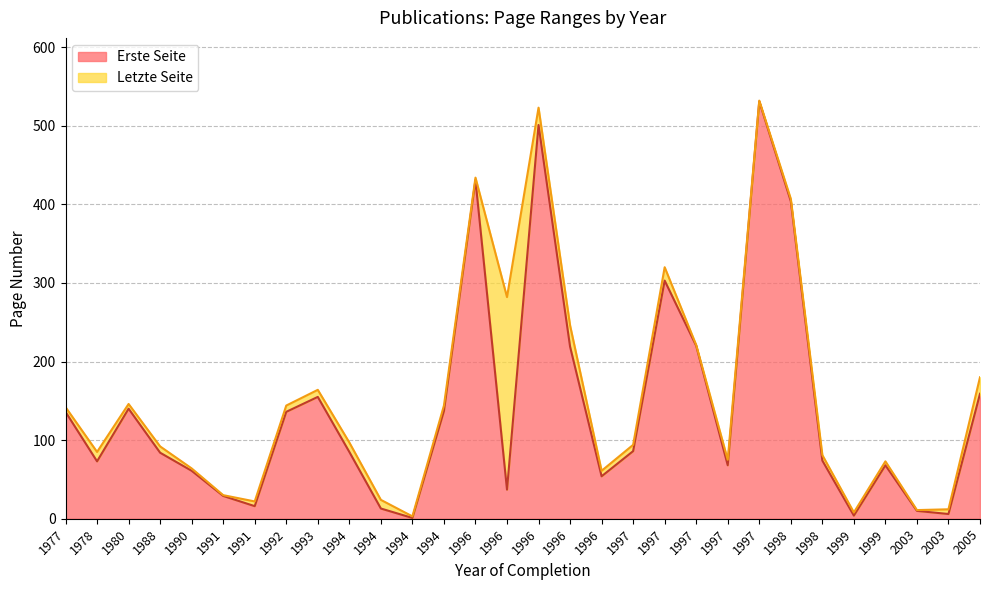

Rank the categories by Erste Seite value from lowest to highest.

1994, 1999, 2003, 2003, 1994, 1991, 1991, 1996, 1996, 1990, 1997, 1999, 1978, 1998, 1988, 1994, 1997, 1992, 1977, 1994, 1980, 1993, 2005, 1996, 1997, 1997, 1998, 1996, 1996, 1997